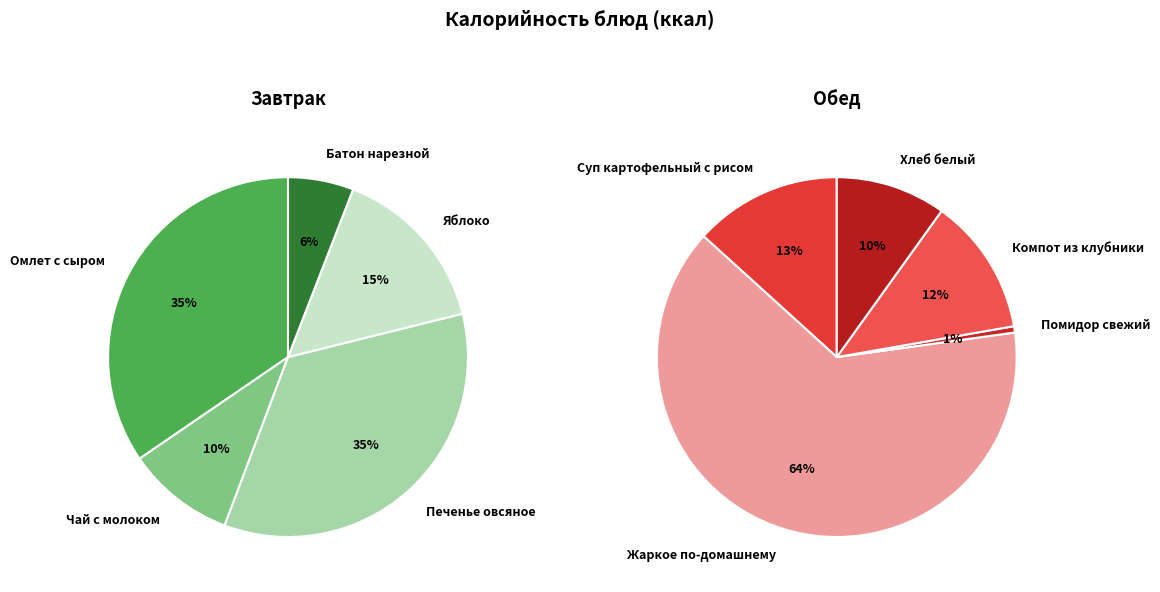

To the nearest percent, what portion does Печенье овсяное represent?

35%